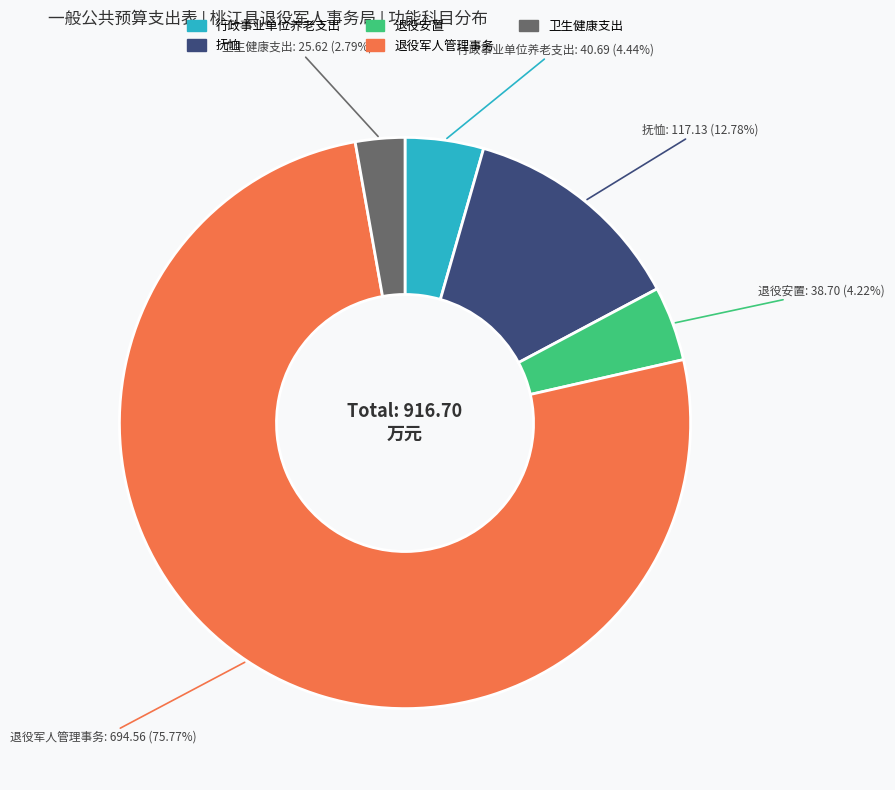

What is the largest slice in the pie chart?

退役军人管理事务